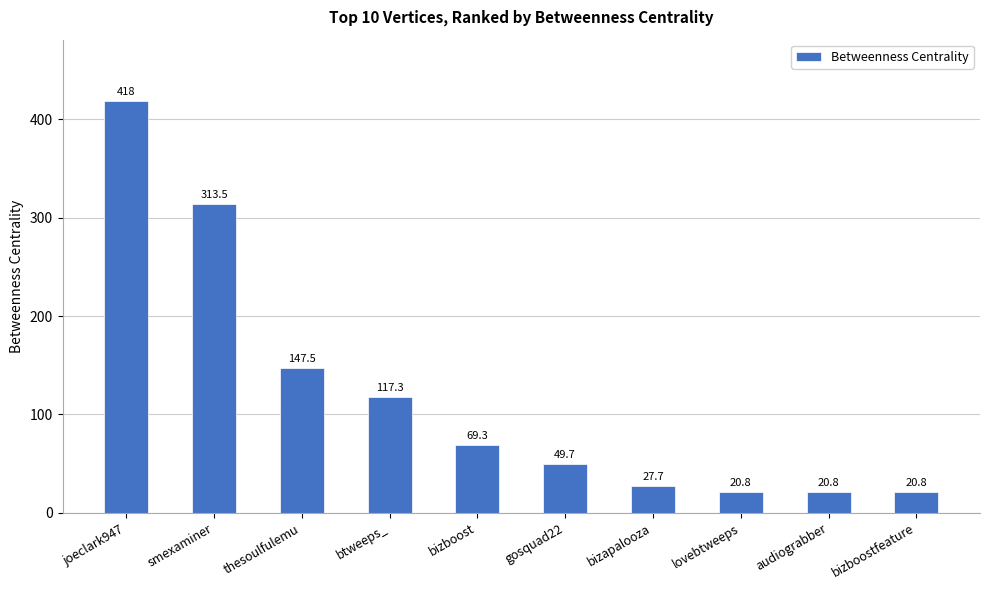

The value at bizboostfeature is 37.1. True or false?

False